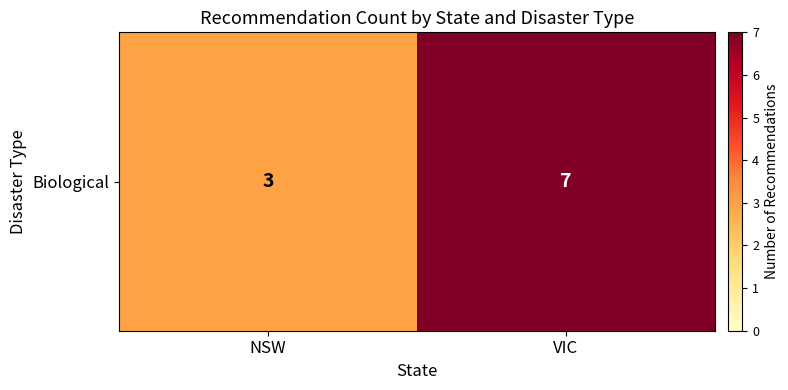

What is the sum of all values?

10